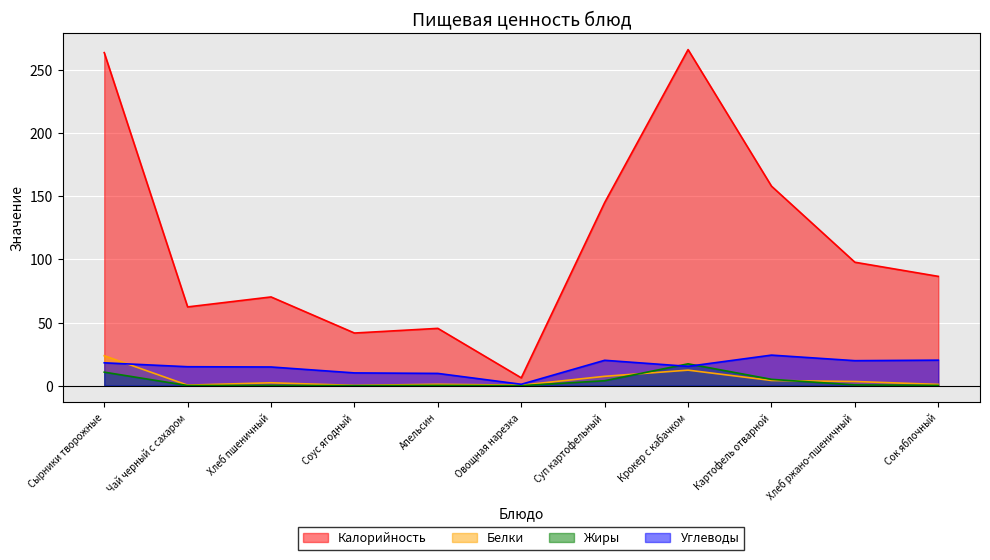

Which category has the highest value in the Углеводы series?

Картофель отварной